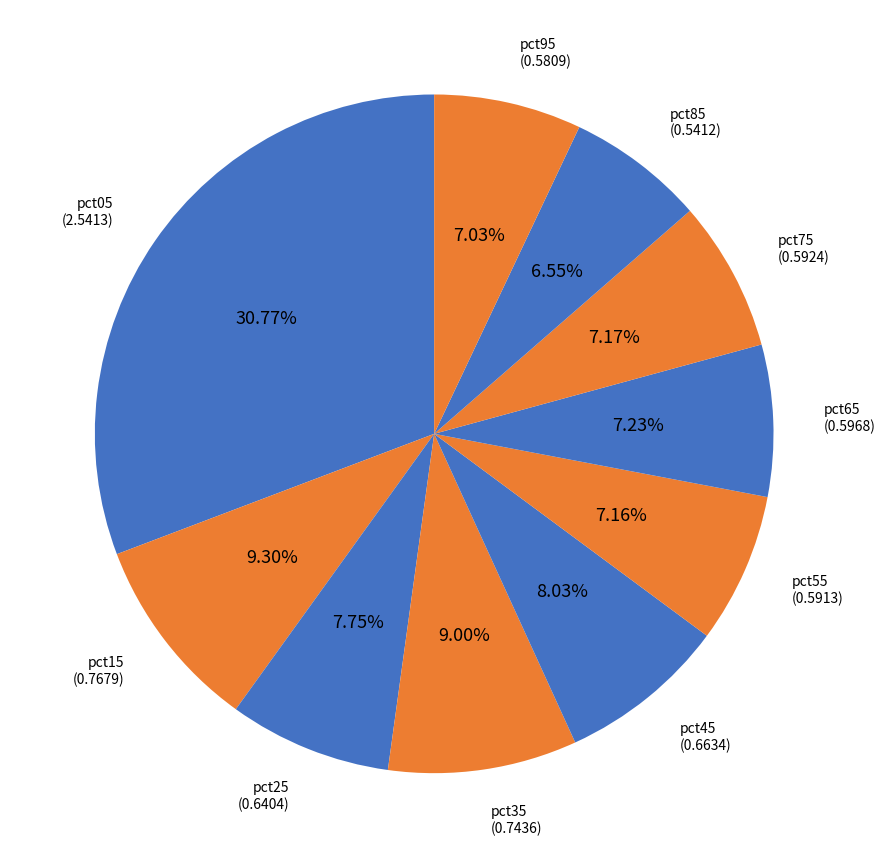

Is pct35 the majority of the pie?

No